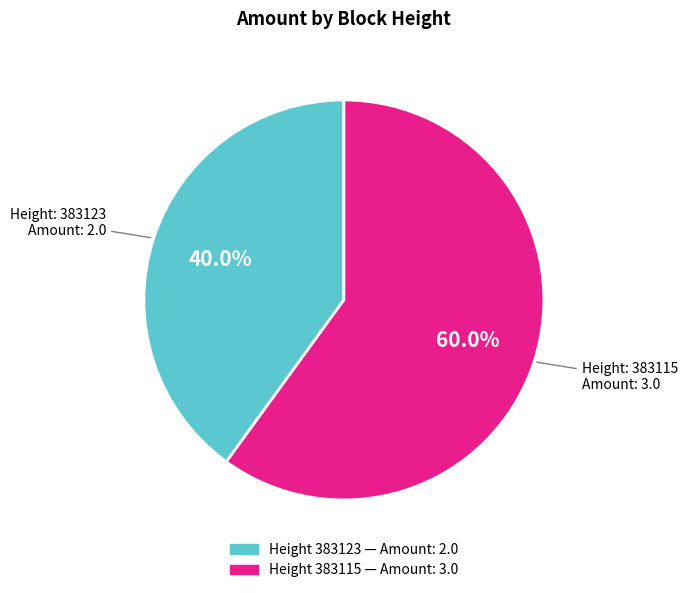

Is there a majority slice in this chart?

Yes